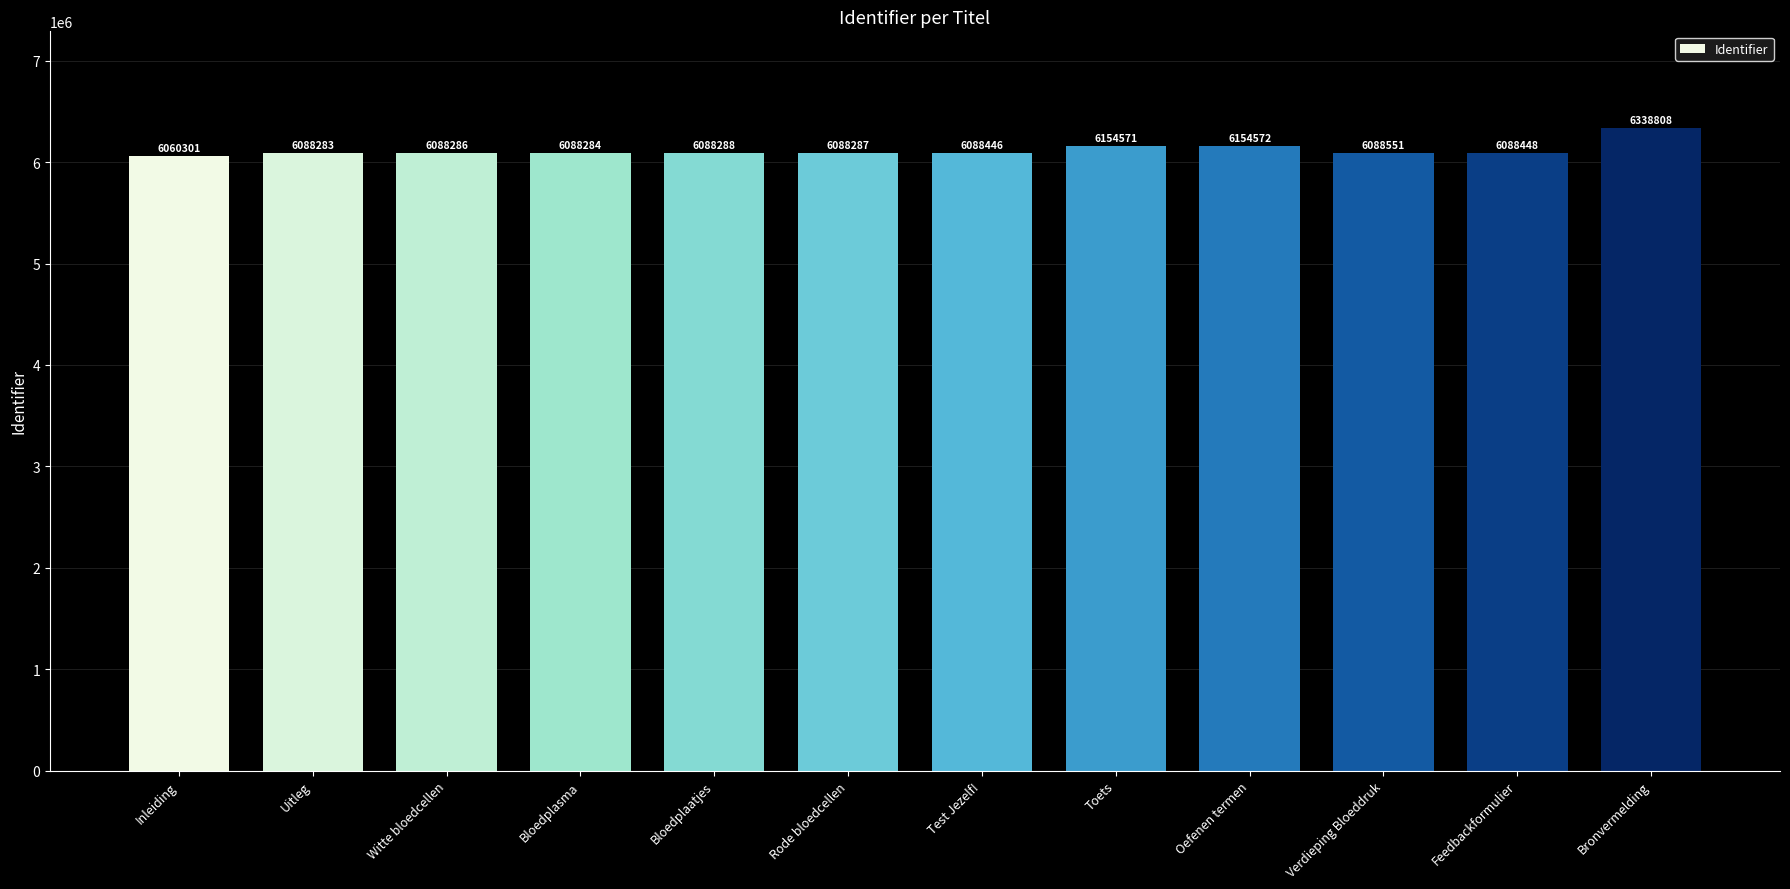

Between Witte bloedcellen and Test Jezelf!, which is larger?

Test Jezelf!